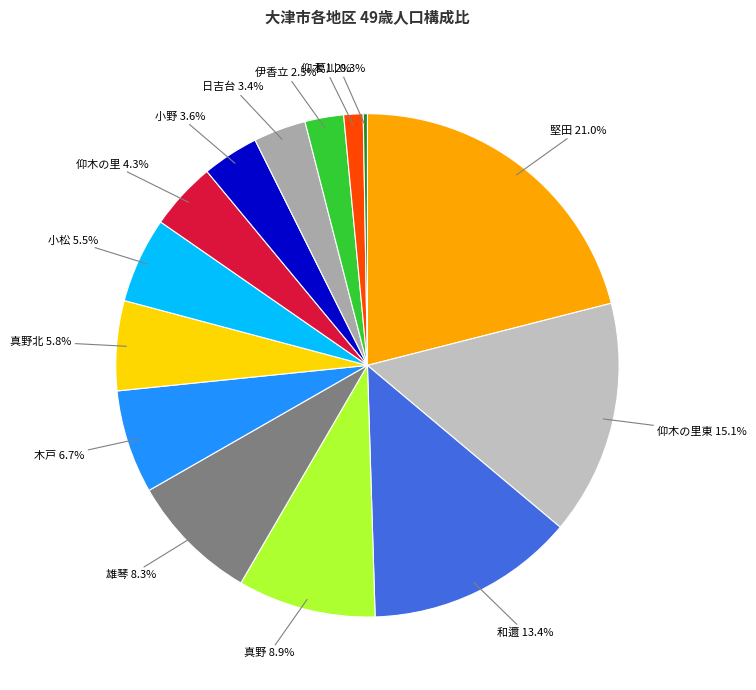

To the nearest percent, what is the combined percentage of 仰木 and 小野?

5%